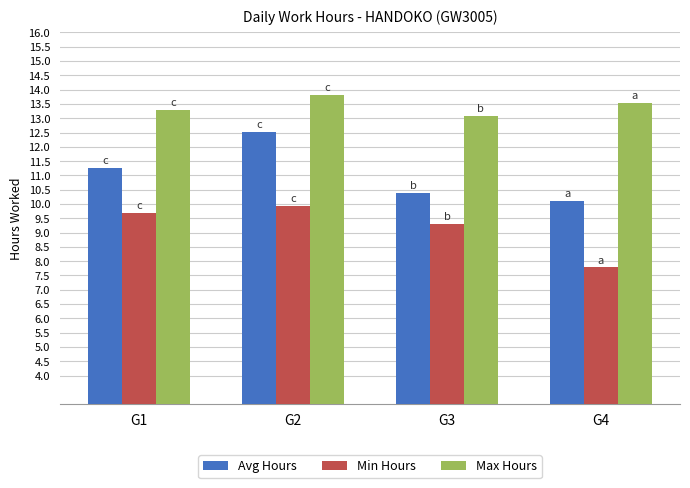

List the series in order of their peak value, lowest first.

Min Hours, Avg Hours, Max Hours